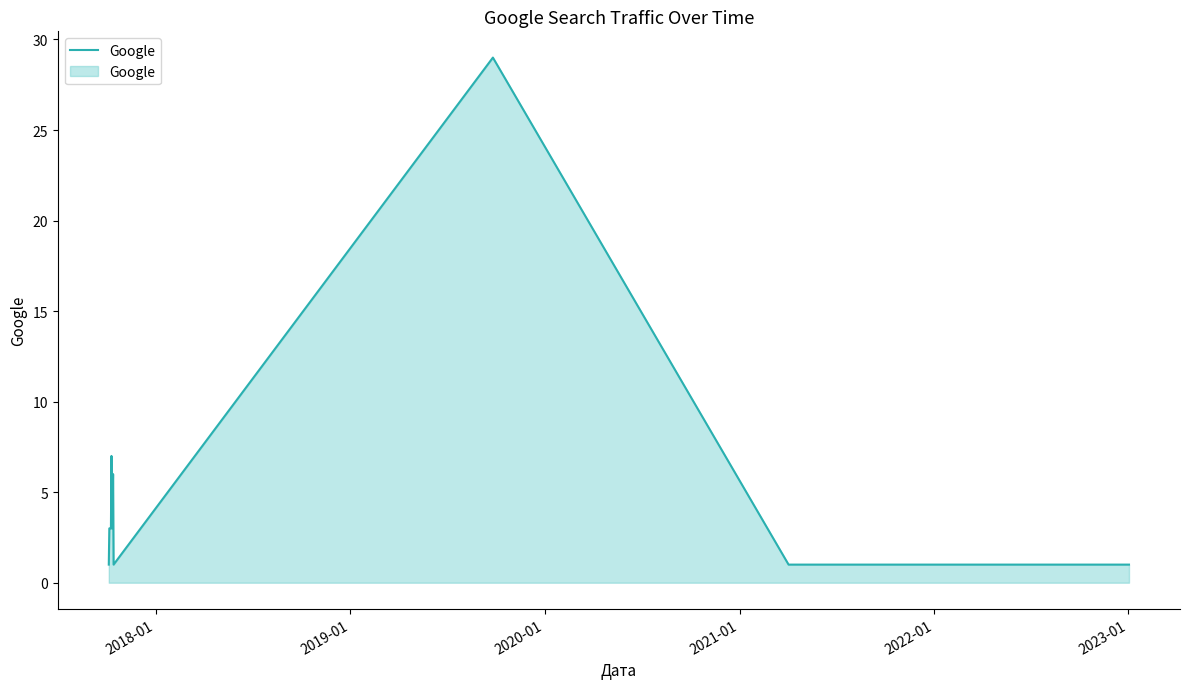

What is the greatest value displayed?

29